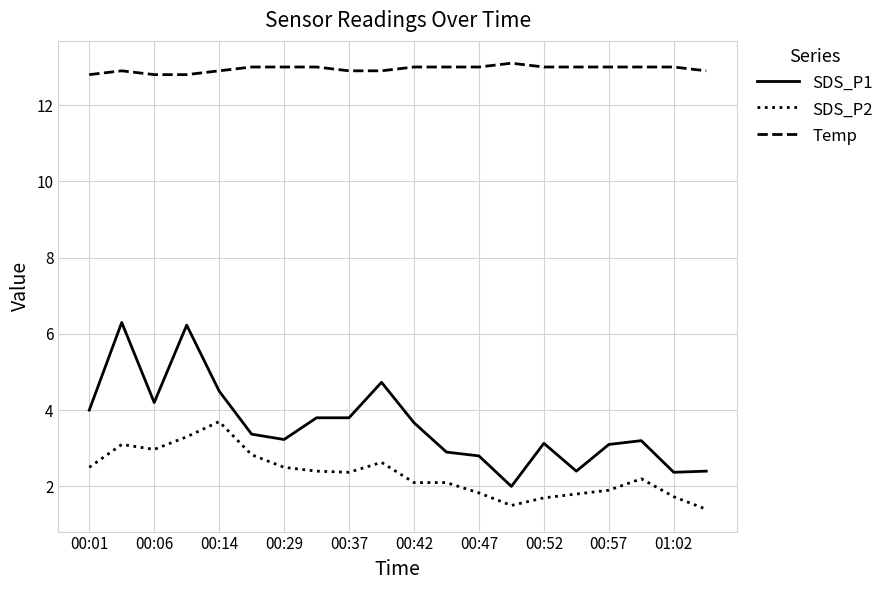

How many lines are shown in the chart?

3